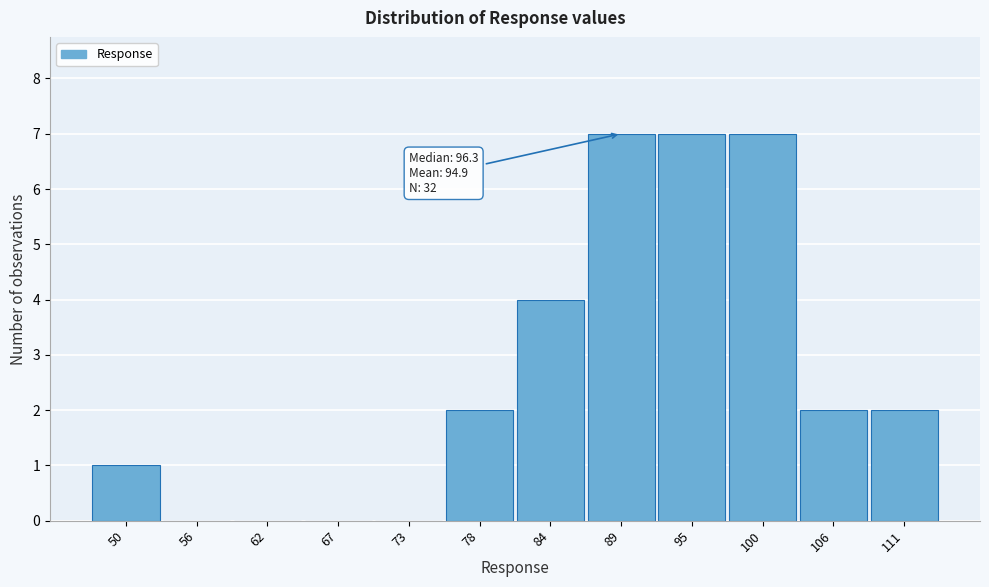

Reading right to left, transcribe all the data shown in this chart.

111=2	106=2	100=7	95=7	89=7	84=4	78=2	73=0	67=0	62=0	56=0	50=1